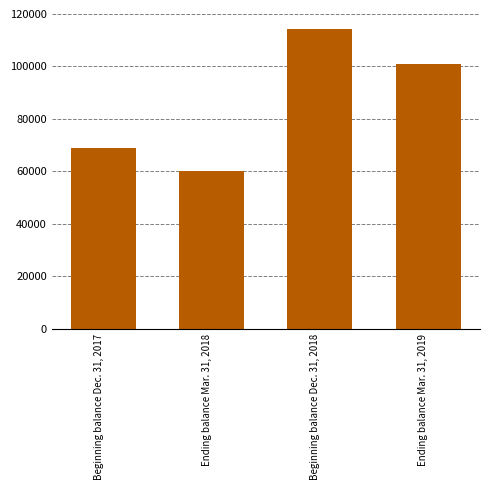

Reading left to right, list all the values displayed in this chart.

Beginning balance Dec. 31, 2017=68808	Ending balance Mar. 31, 2018=60129	Beginning balance Dec. 31, 2018=114342	Ending balance Mar. 31, 2019=100967